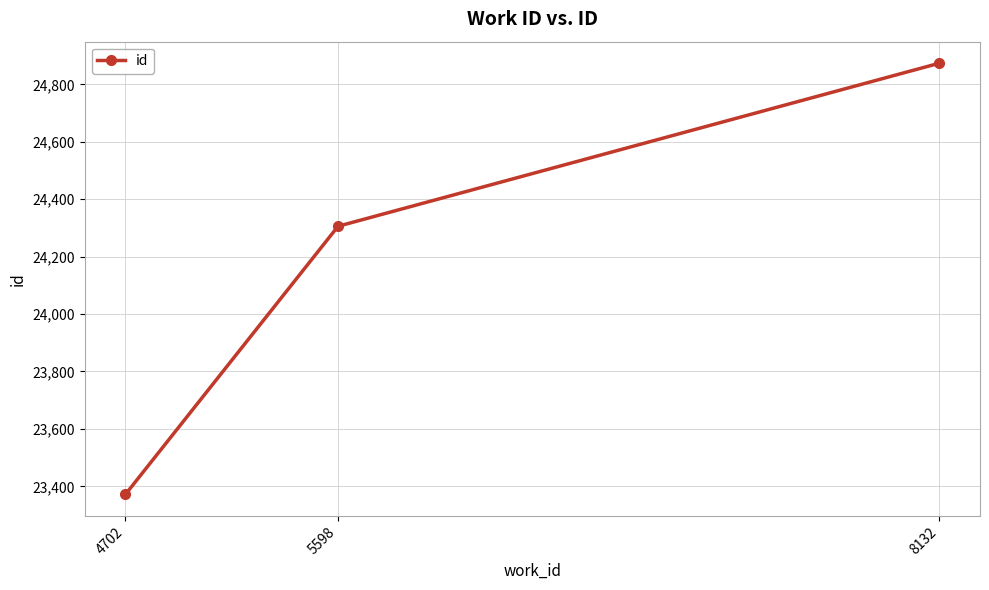

How many series are shown in this chart?

1